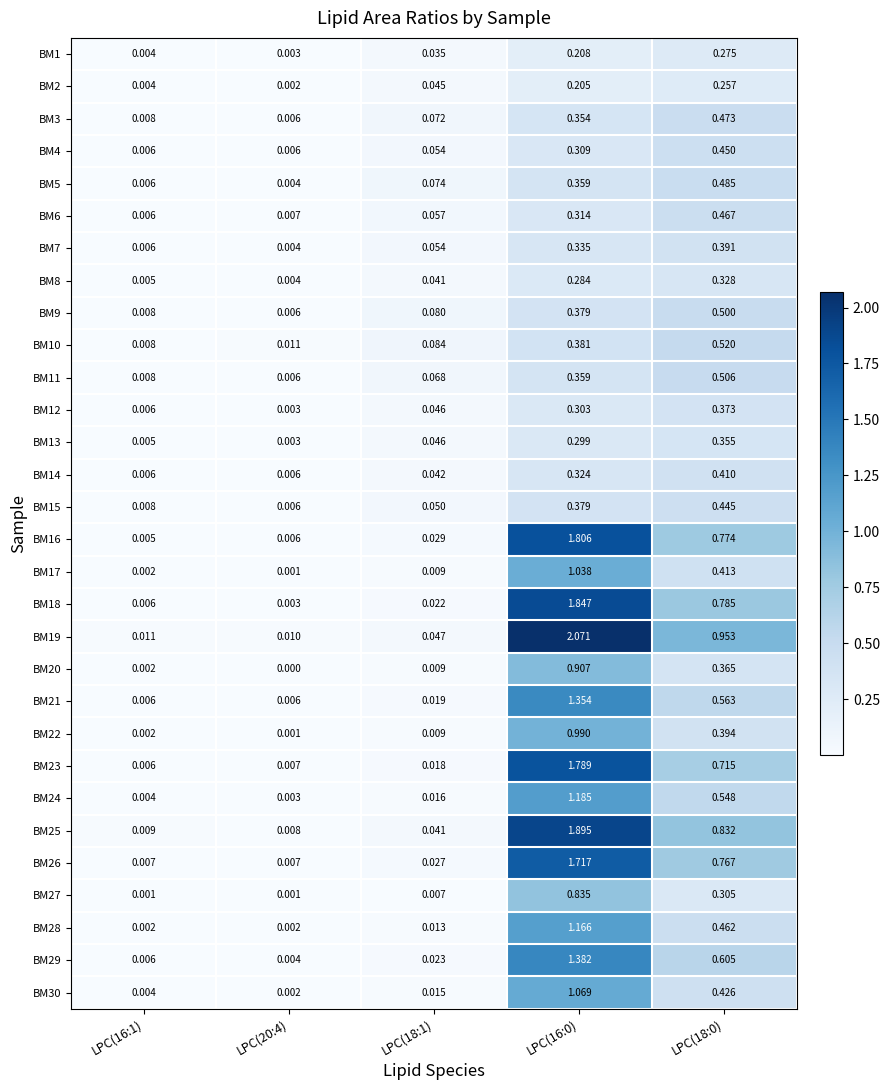

Is the value of BM7 at LPC(16:0) greater than the value of BM26 at LPC(16:1)?

Yes